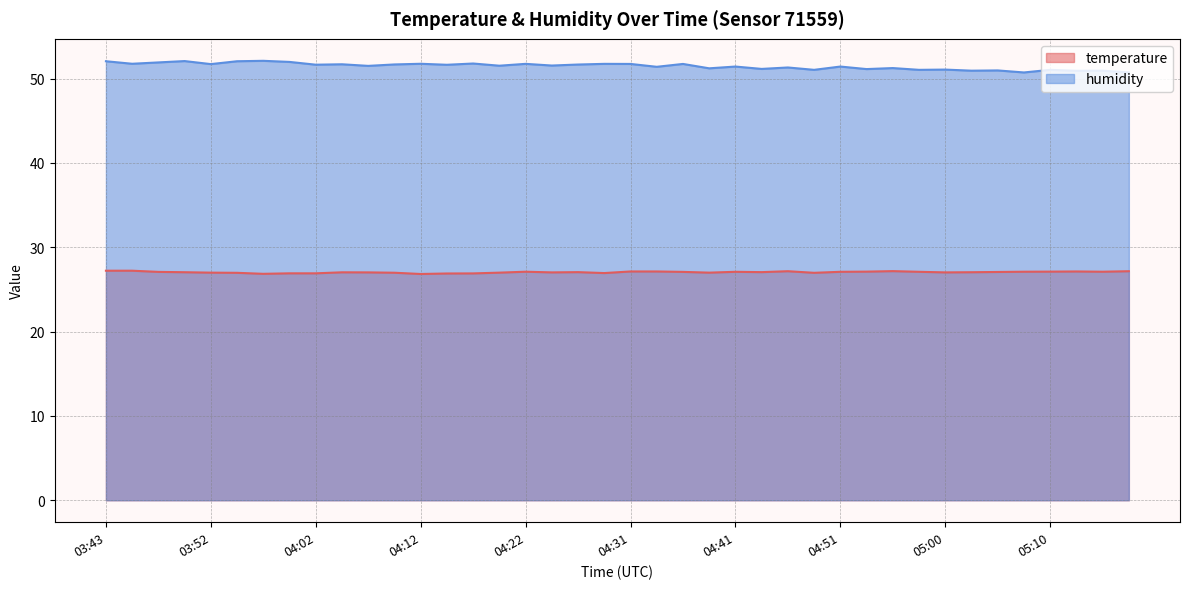

At which label does humidity reach its peak?

03:57